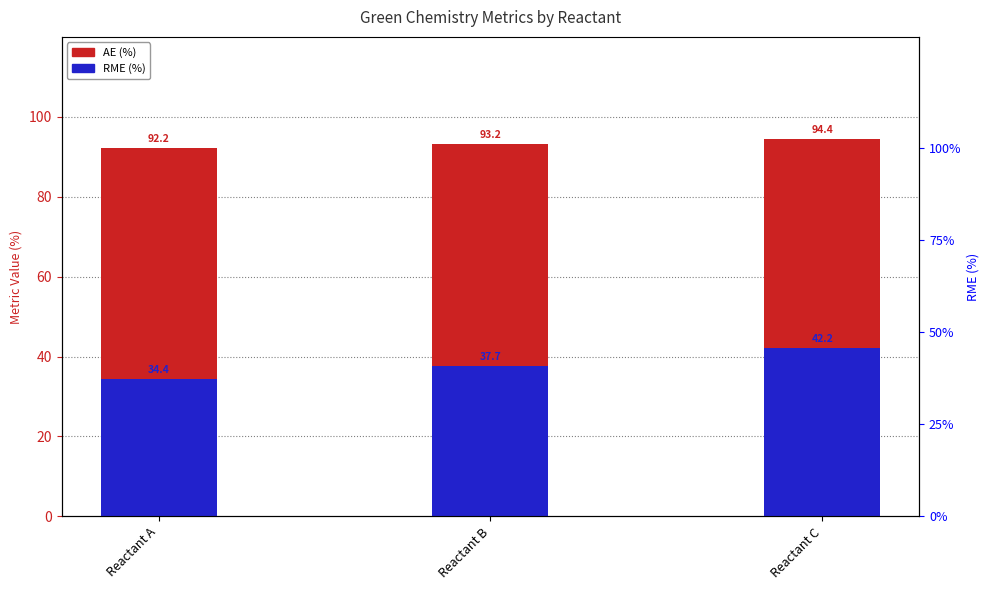

What is the lowest value of the RME (%) series?

34.4